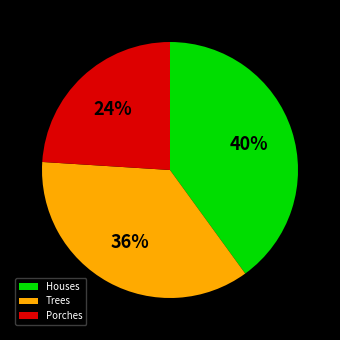

Which has a higher value, Houses or Porches?

Houses